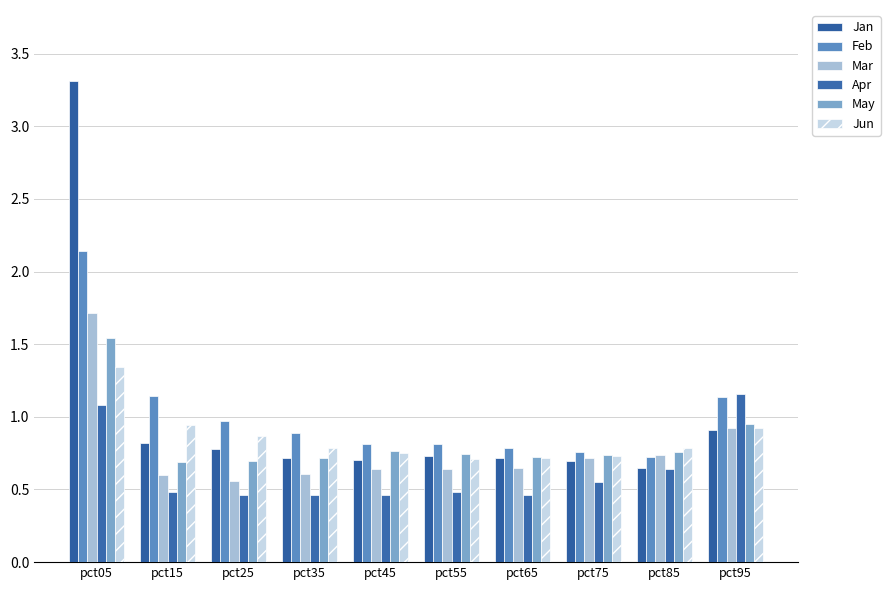

Which series has the widest spread of values?

Jan